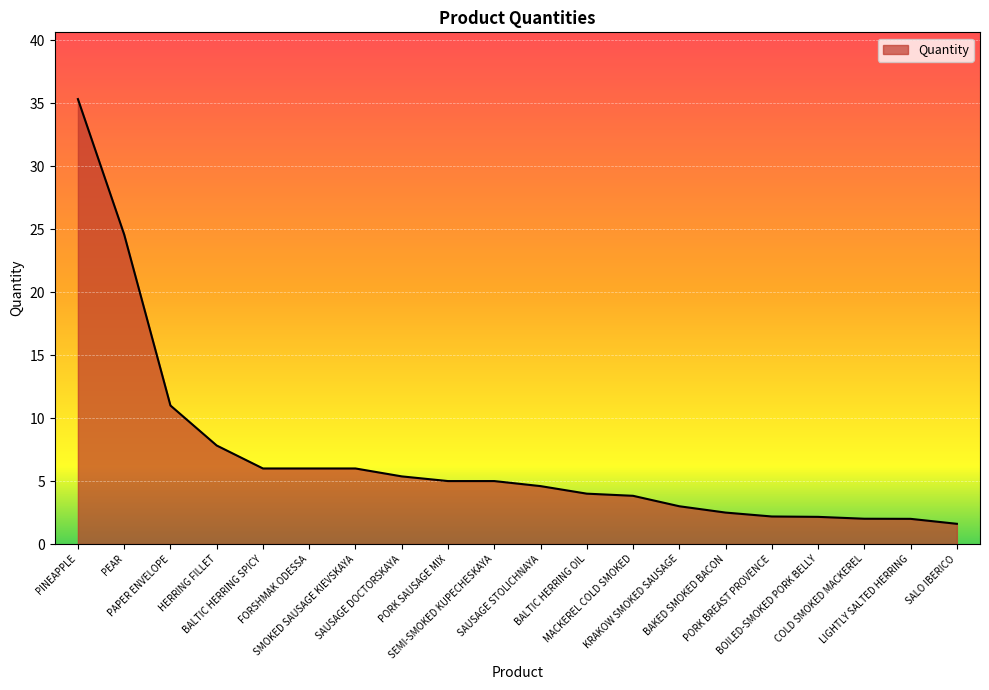

What is the minimum value shown in the chart?

1.6